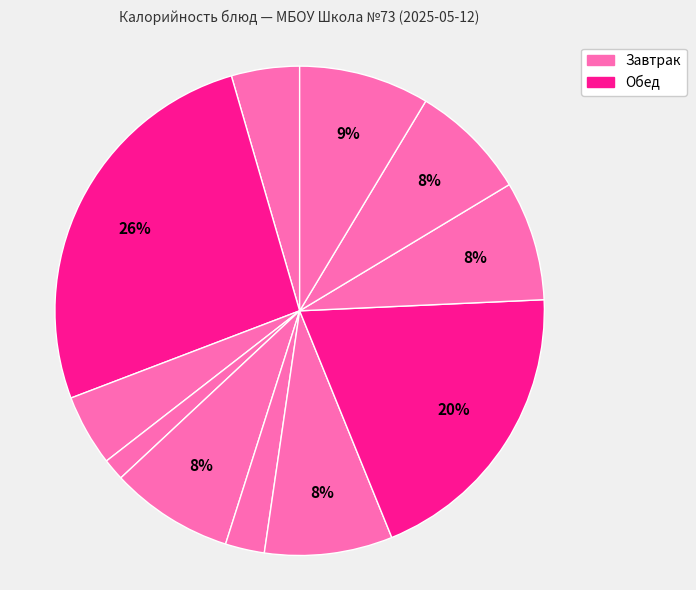

Count the number of slices in the pie.

11